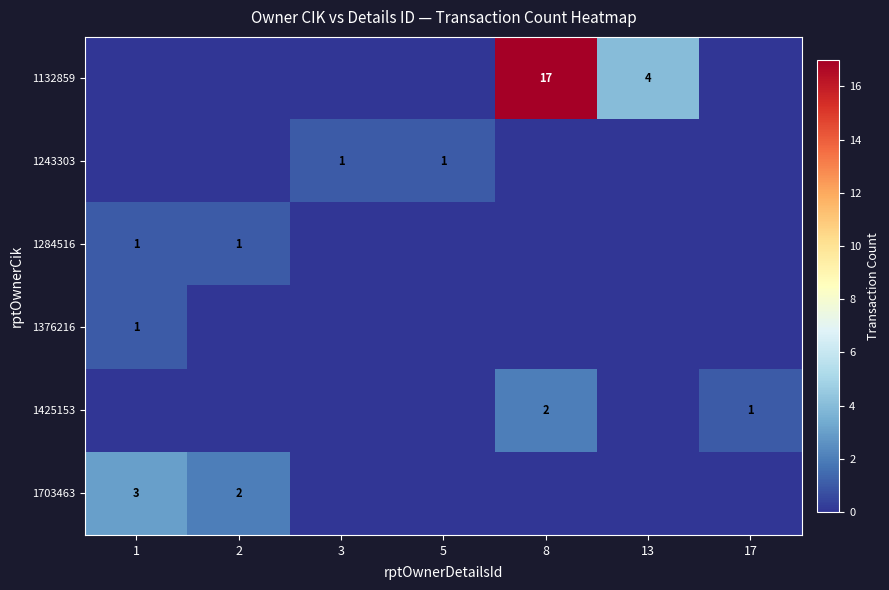

What is the greatest value displayed?

17